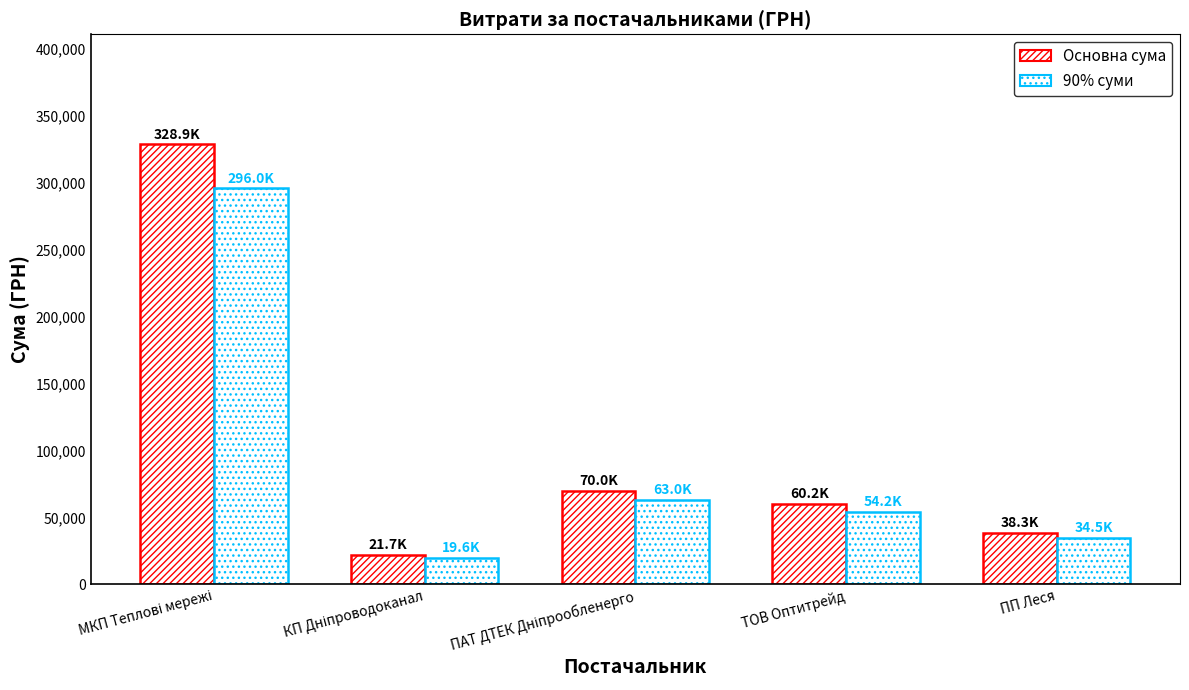

What is the label of the 4th bar from the left?

ТОВ Оптитрейд